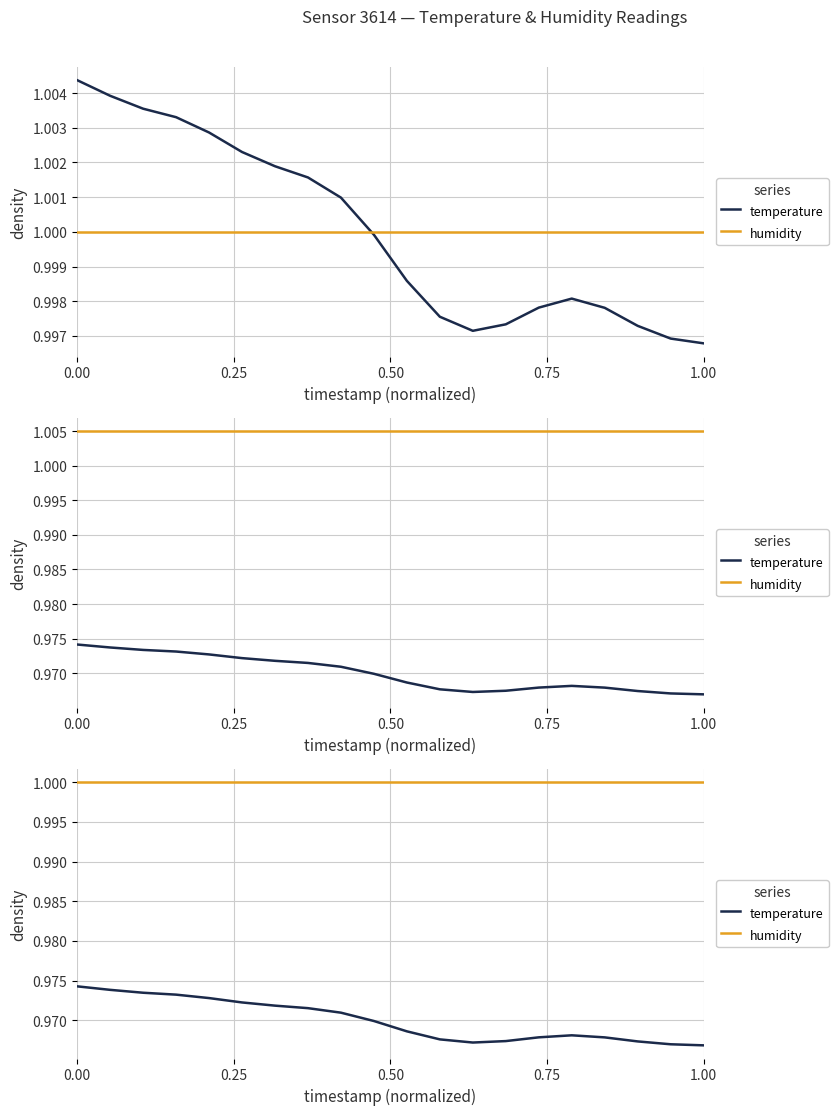

True or false: humidity and temperature intersect in this chart.

False